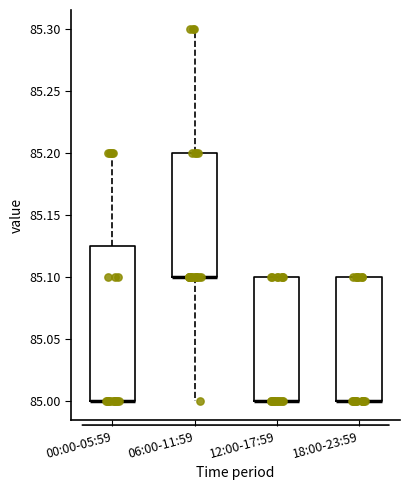

Comparing the boxes themselves (not the whiskers), which one is the tallest?

00:00-05:59